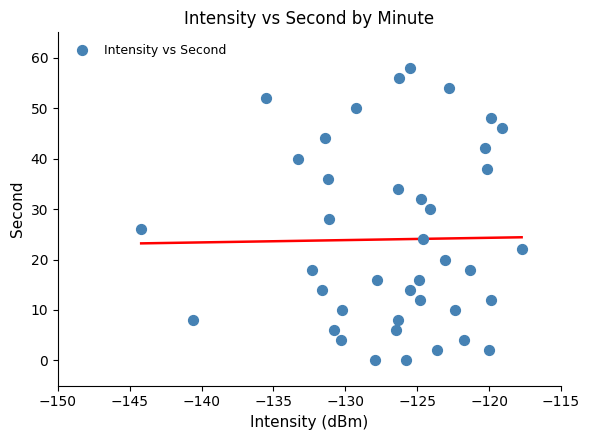

What is the range of Y values (max minus min)?

58